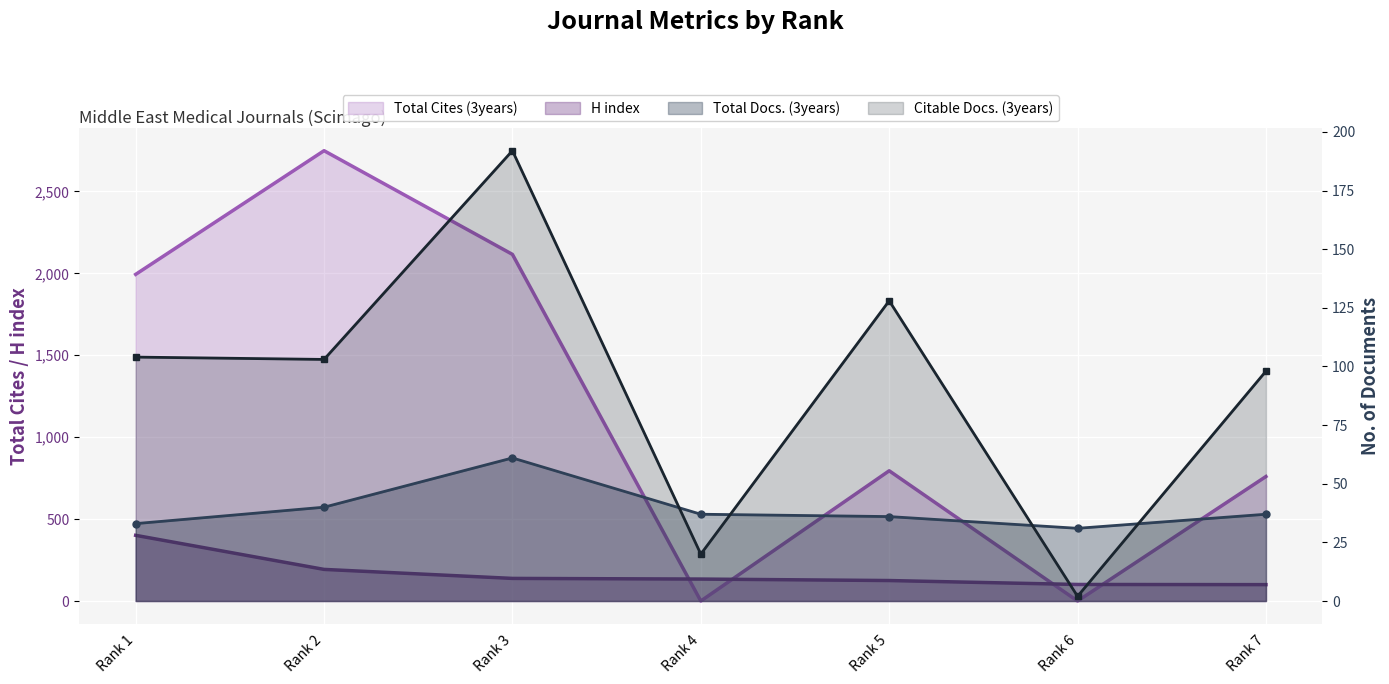

At which label does Total Cites (3years) reach its minimum?

Rank 4